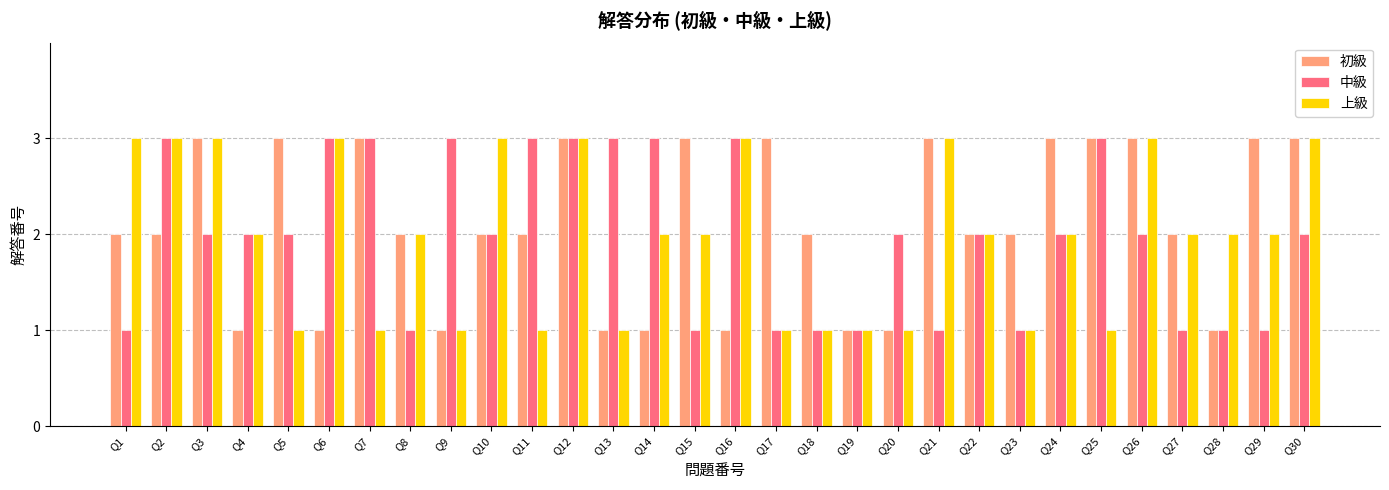

What is the value of the 中級 bar at the 25th from the left?

3